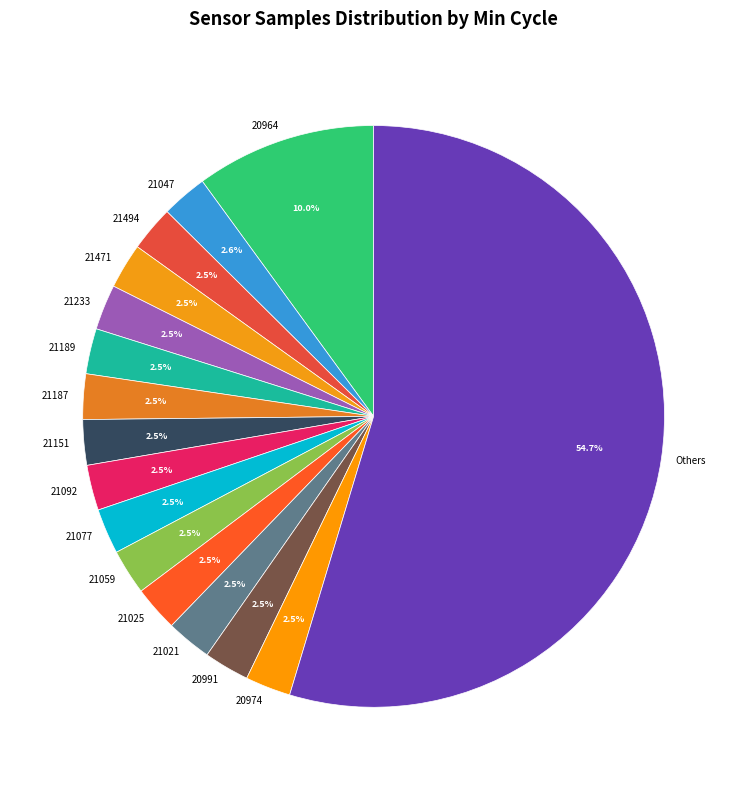

What is the ratio of the value at 21092 to the value at 20991?

1.0